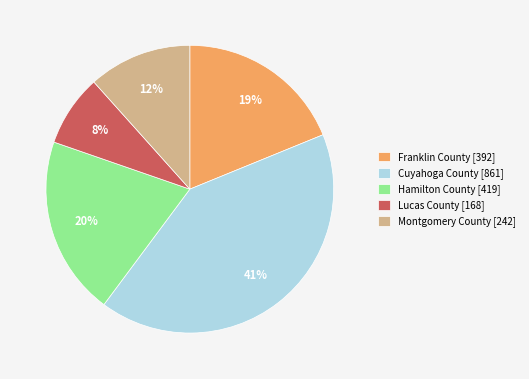

To the nearest percent, what portion does Lucas County represent?

8%